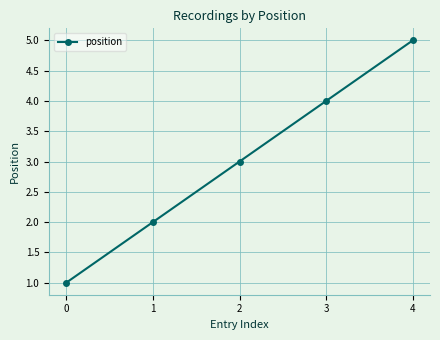

The value at 2 is 3. True or false?

True